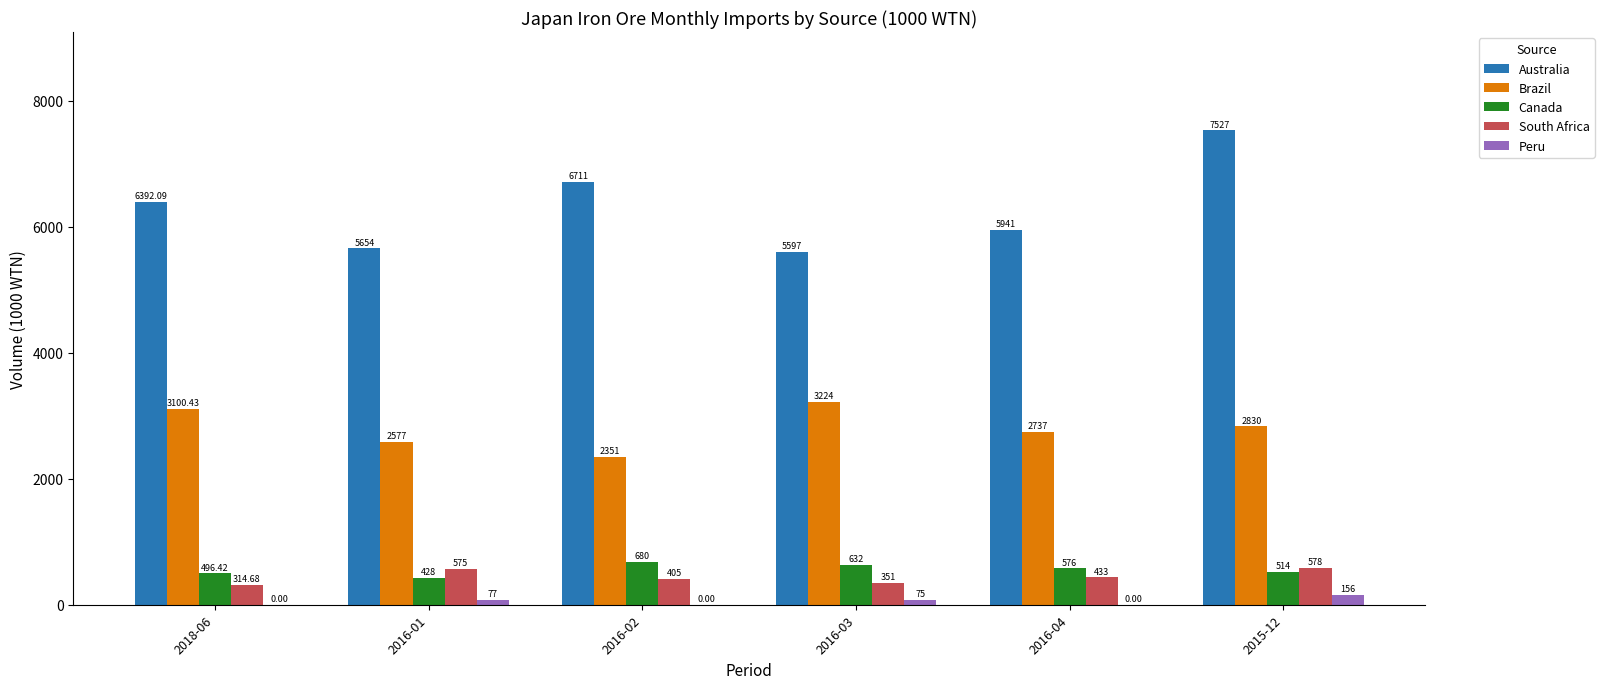

Are the bars horizontal?

No